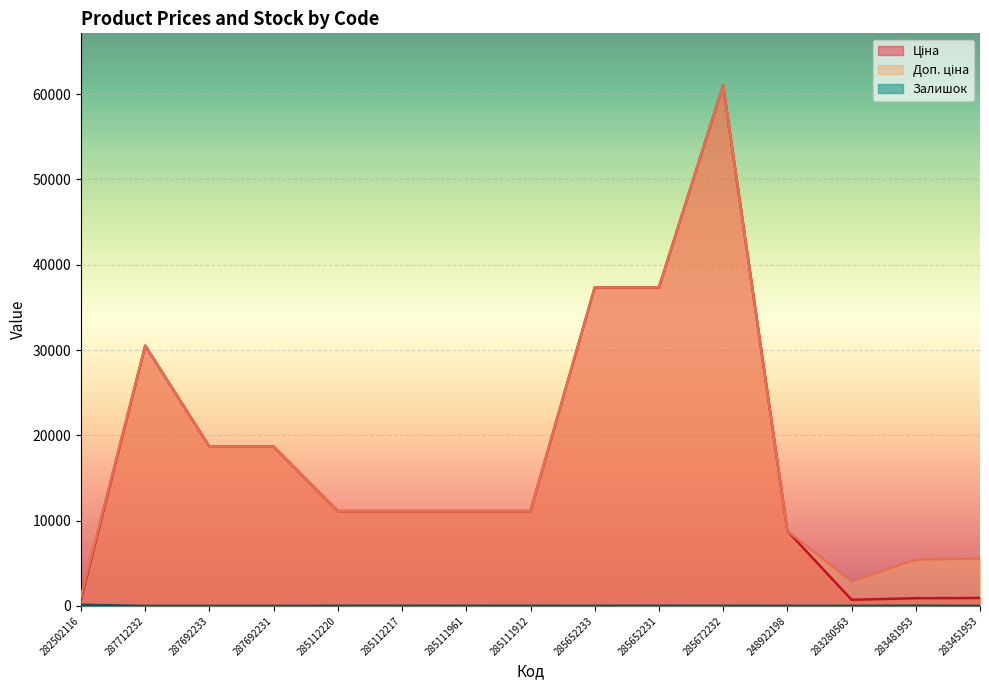

True or false: Доп. ціна and Залишок cross at least once.

False